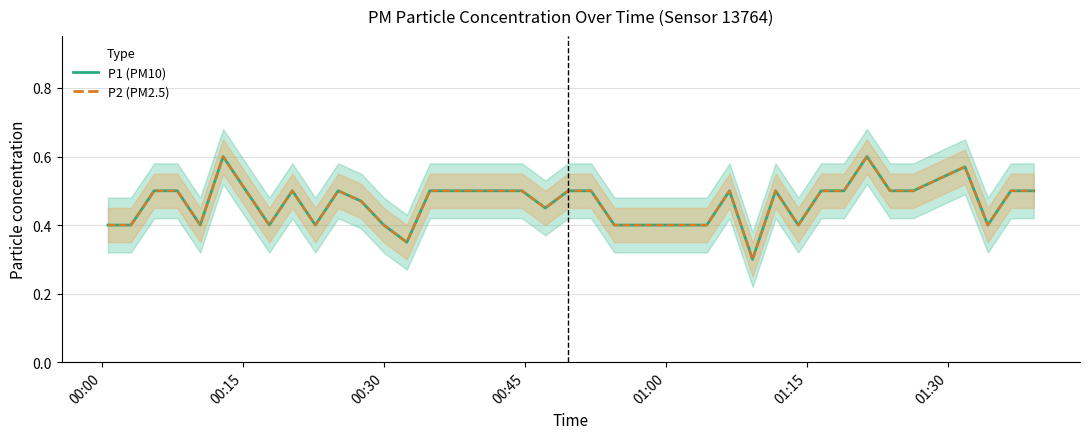

Rank the series by their maximum value, from lowest to highest.

P1, P2